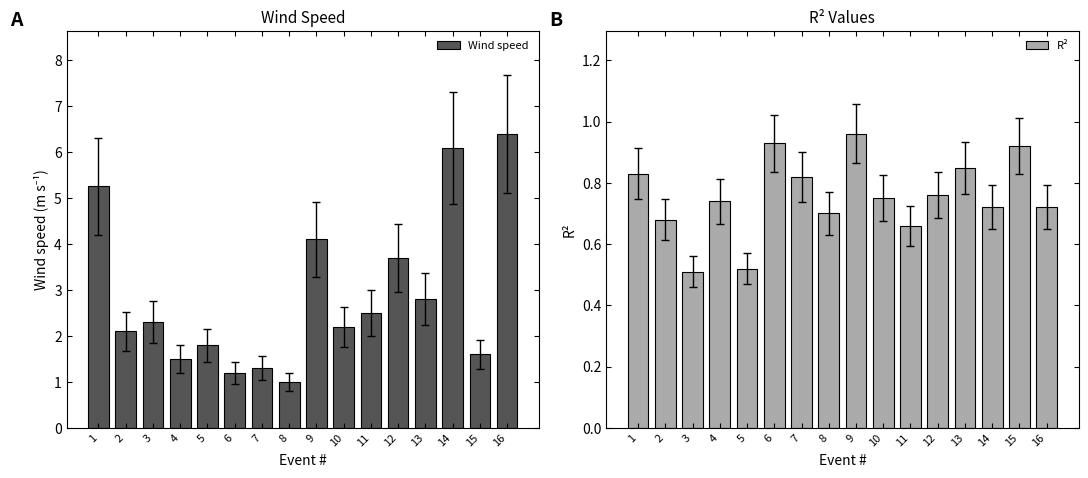

Reading left to right, list all the values displayed in this chart.

Wind speed: 1=5.3	2=2.1	3=2.3	4=1.5	5=1.8	6=1.2	7=1.3	8=1.0	9=4.1	10=2.2	11=2.5	12=3.7	13=2.8	14=6.1	15=1.6	16=6.4
R²: 1=0.8	2=0.7	3=0.5	4=0.7	5=0.5	6=0.9	7=0.8	8=0.7	9=1.0	10=0.8	11=0.7	12=0.8	13=0.8	14=0.7	15=0.9	16=0.7